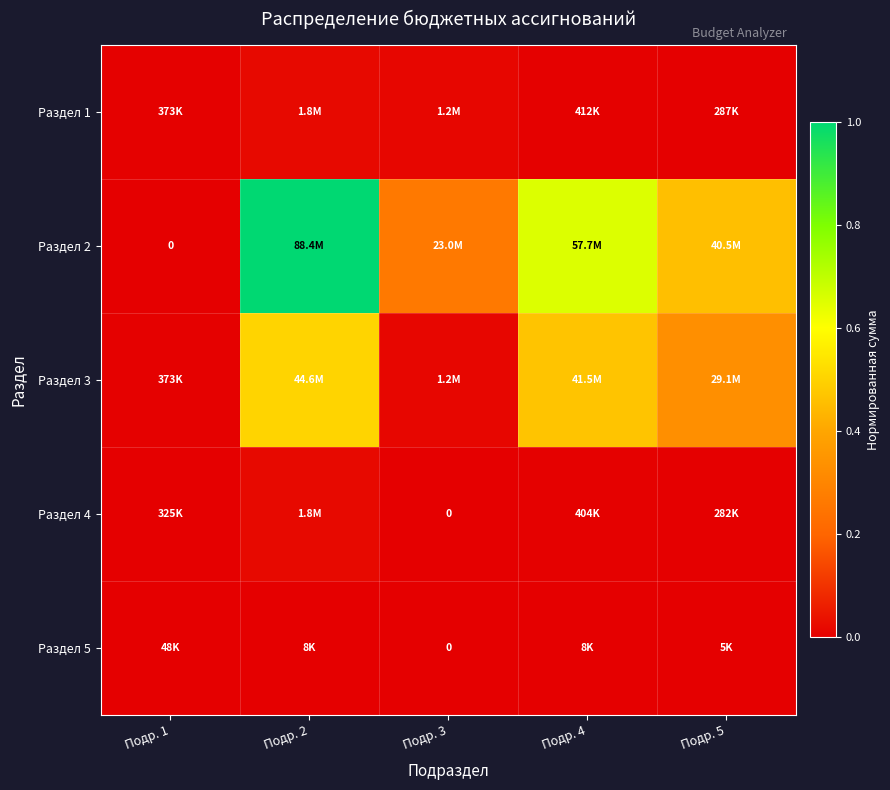

The value of Раздел 4 at Подр. 4 is 0.0. True or false?

False